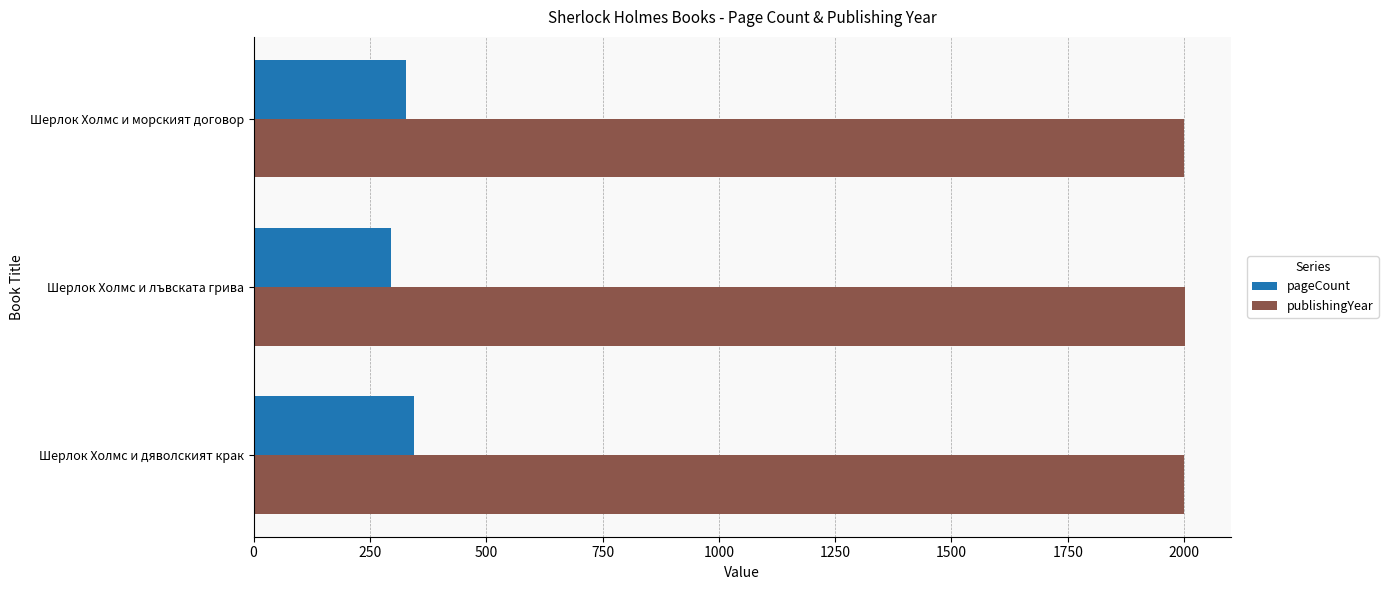

Which series has the widest spread of values?

pageCount